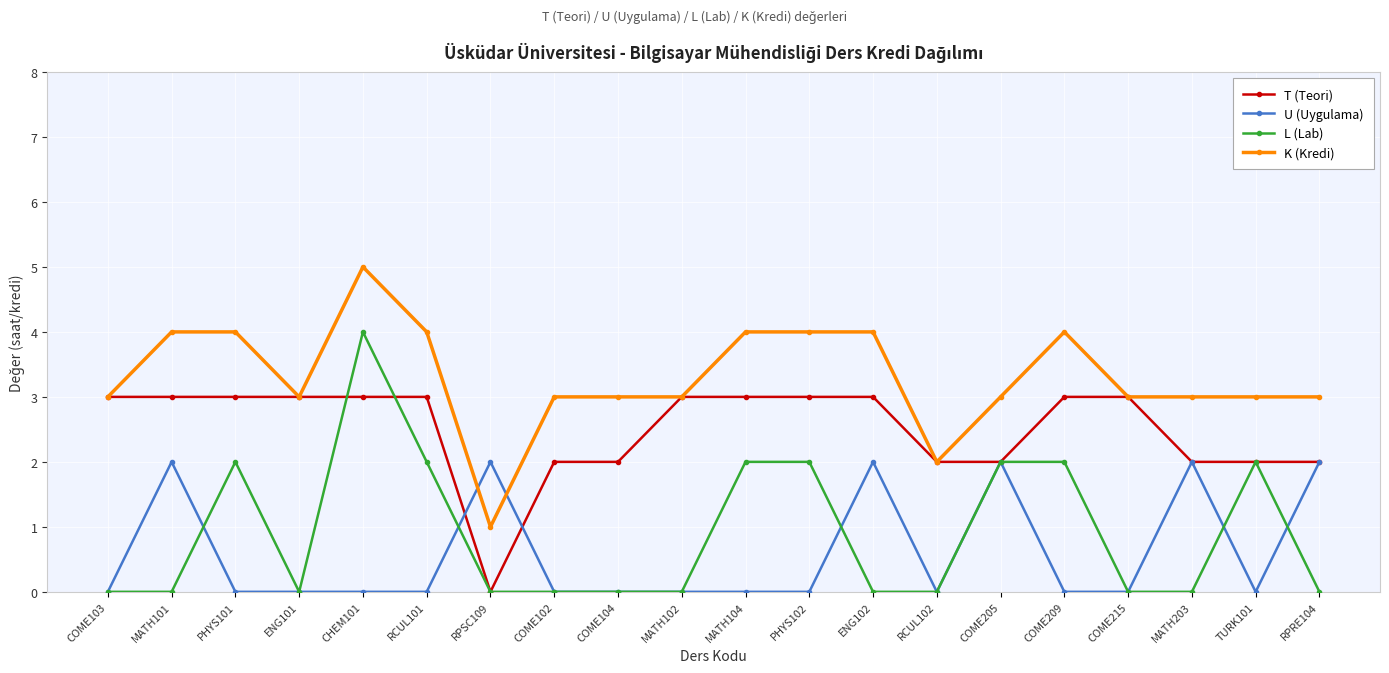

True or false: K (Kredi) has more than 1 interior local peaks.

True